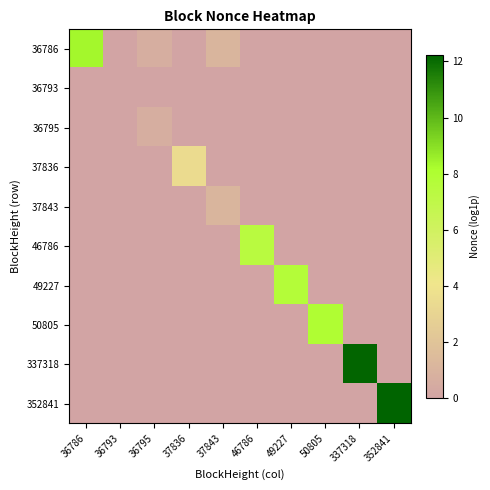

Reading right to left, list all the values displayed in this chart.

36786: 352841=0.0	337318=0.0	50805=0.0	49227=0.0	46786=0.0	37843=1.1	37836=0.0	36795=0.7	36793=0.0	36786=8.4
36793: 352841=0.0	337318=0.0	50805=0.0	49227=0.0	46786=0.0	37843=0.0	37836=0.0	36795=0.0	36793=0.0	36786=0.0
36795: 352841=0.0	337318=0.0	50805=0.0	49227=0.0	46786=0.0	37843=0.0	37836=0.0	36795=0.7	36793=0.0	36786=0.0
37836: 352841=0.0	337318=0.0	50805=0.0	49227=0.0	46786=0.0	37843=0.0	37836=3.4	36795=0.0	36793=0.0	36786=0.0
37843: 352841=0.0	337318=0.0	50805=0.0	49227=0.0	46786=0.0	37843=1.1	37836=0.0	36795=0.0	36793=0.0	36786=0.0
46786: 352841=0.0	337318=0.0	50805=0.0	49227=0.0	46786=7.4	37843=0.0	37836=0.0	36795=0.0	36793=0.0	36786=0.0
49227: 352841=0.0	337318=0.0	50805=0.0	49227=7.7	46786=0.0	37843=0.0	37836=0.0	36795=0.0	36793=0.0	36786=0.0
50805: 352841=0.0	337318=0.0	50805=8.0	49227=0.0	46786=0.0	37843=0.0	37836=0.0	36795=0.0	36793=0.0	36786=0.0
337318: 352841=0.0	337318=12.2	50805=0.0	49227=0.0	46786=0.0	37843=0.0	37836=0.0	36795=0.0	36793=0.0	36786=0.0
352841: 352841=12.2	337318=0.0	50805=0.0	49227=0.0	46786=0.0	37843=0.0	37836=0.0	36795=0.0	36793=0.0	36786=0.0